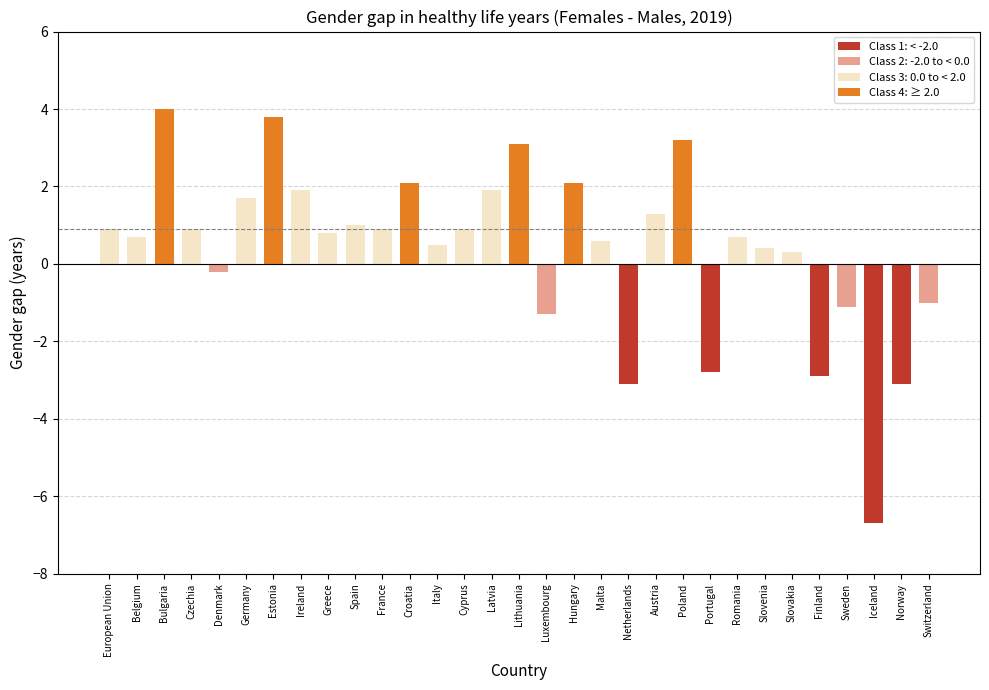

Reading left to right, extract all data points from this chart.

0.9	0.7	4.0	0.9	-0.2	1.7	3.8	1.9	0.8	1.0	0.9	2.1	0.5	0.9	1.9	3.1	-1.3	2.1	0.6	-3.1	1.3	3.2	-2.8	0.7	0.4	0.3	-2.9	-1.1	-6.7	-3.1	-1.0